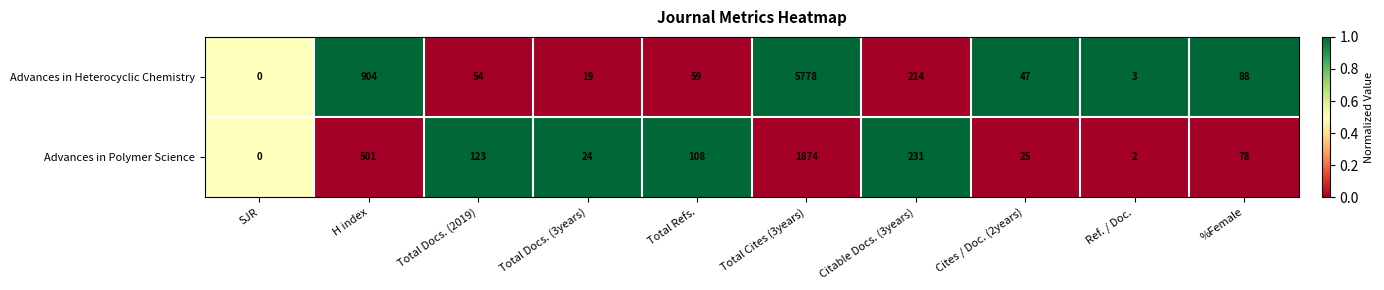

Which series has the largest total across all categories?

Advances in Heterocyclic Chemistry